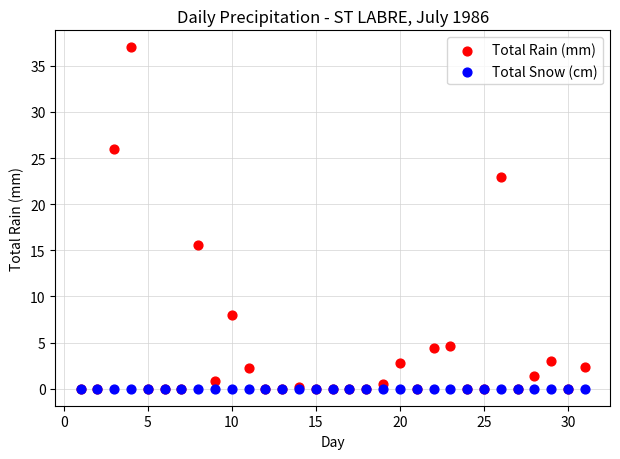

What are all the series names shown in the legend?

Total Rain (mm), Total Snow (cm)